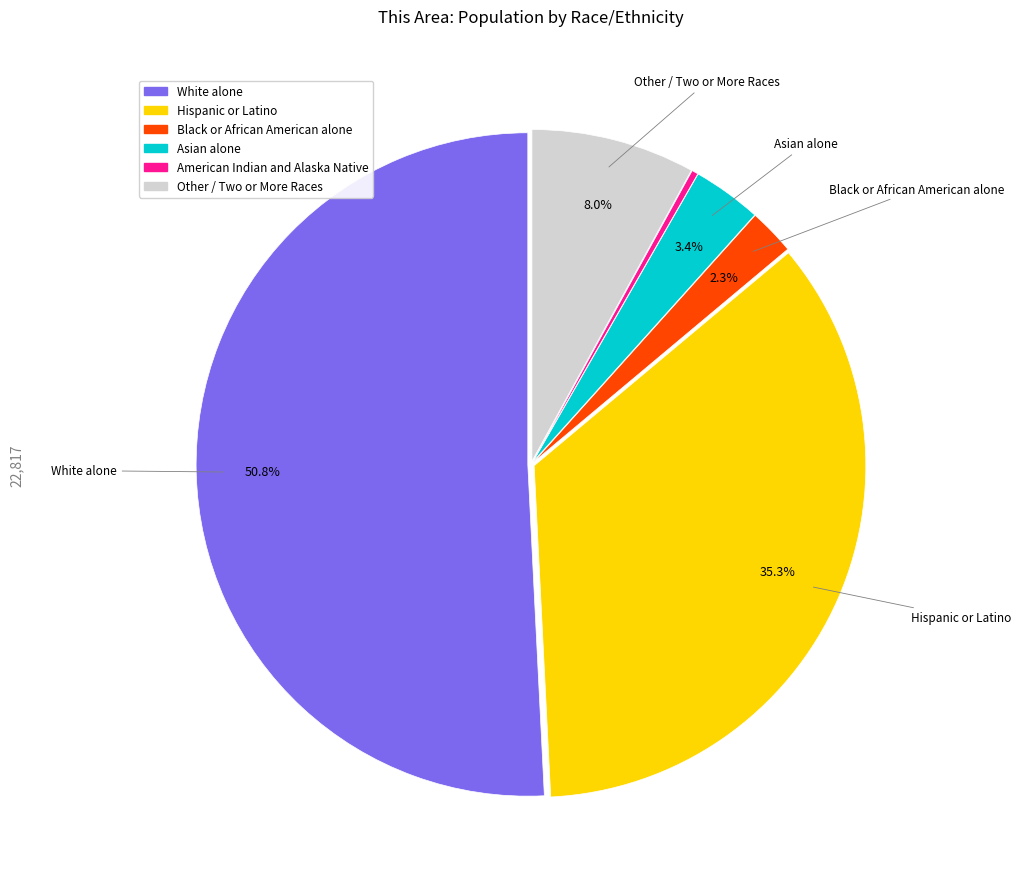

What is the ratio of the value at Asian alone to the value at American Indian and Alaska Native?

10.8